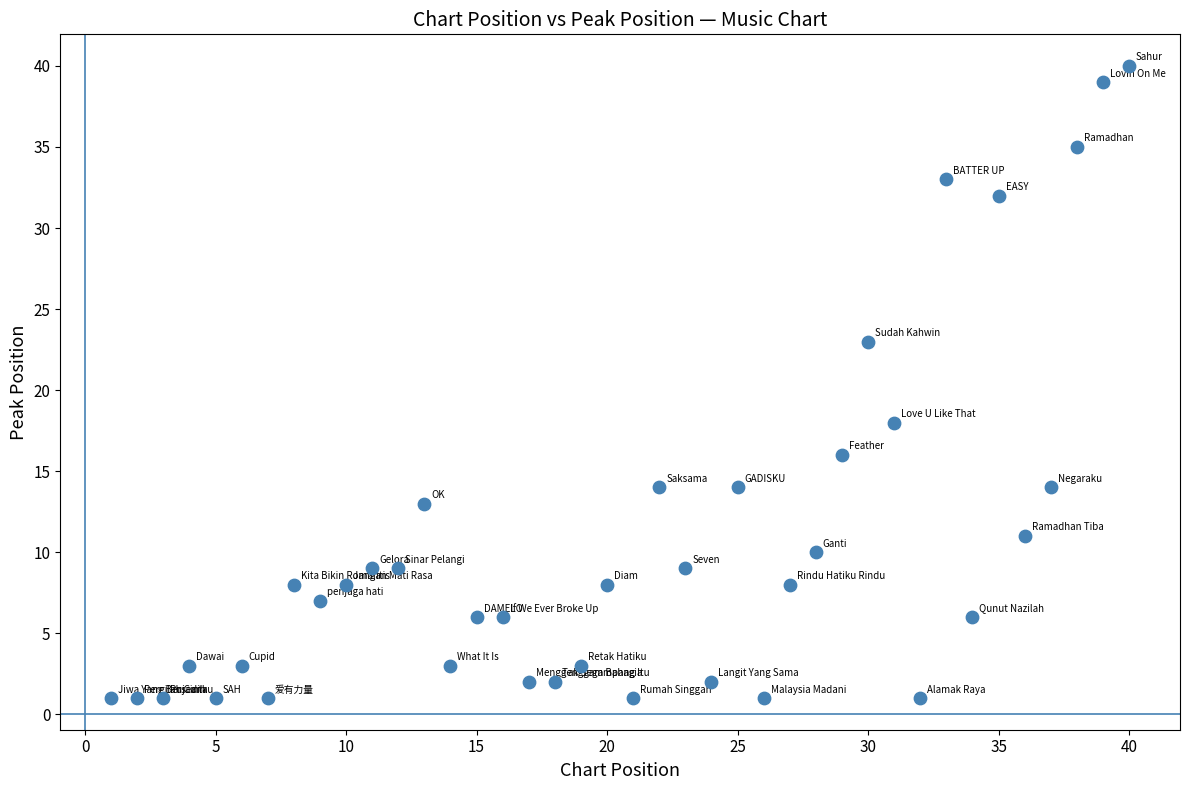

What is the range of Y values (max minus min)?

39